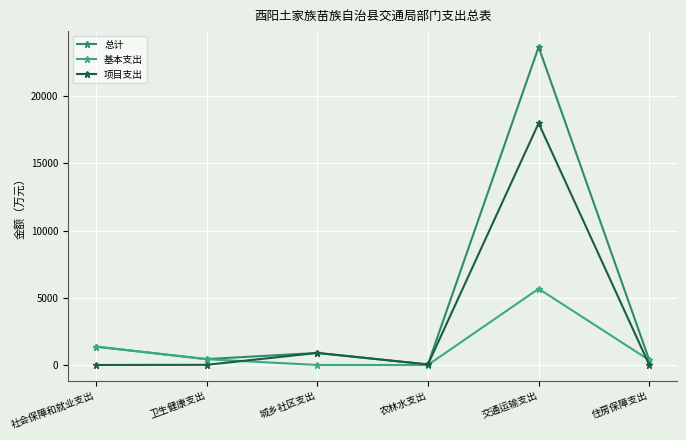

What is the sum of all 项目支出 values?

18933.0